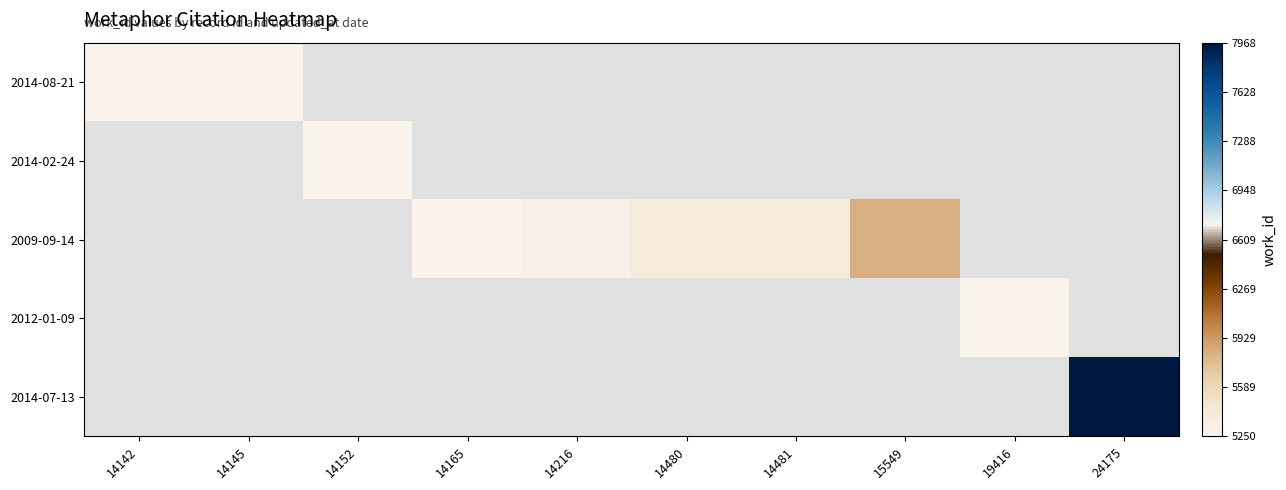

At how many categories does at least one series exceed 5873?

1